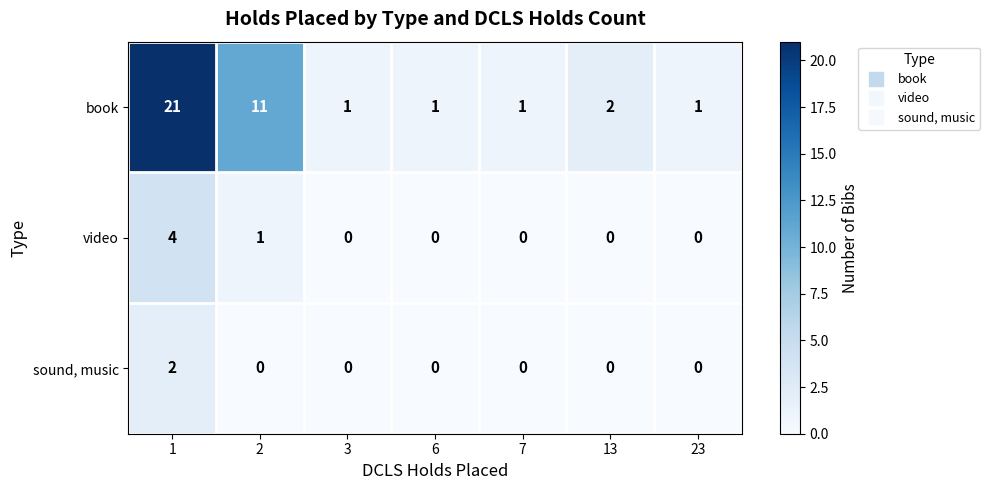

Rank the series by their maximum value, from lowest to highest.

sound, music, video, book